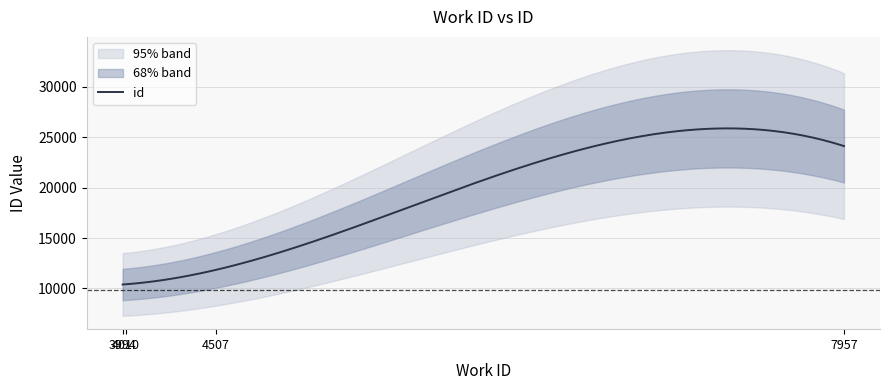

Approximately how many times larger is the value at 7957 compared to 3994?

2.3